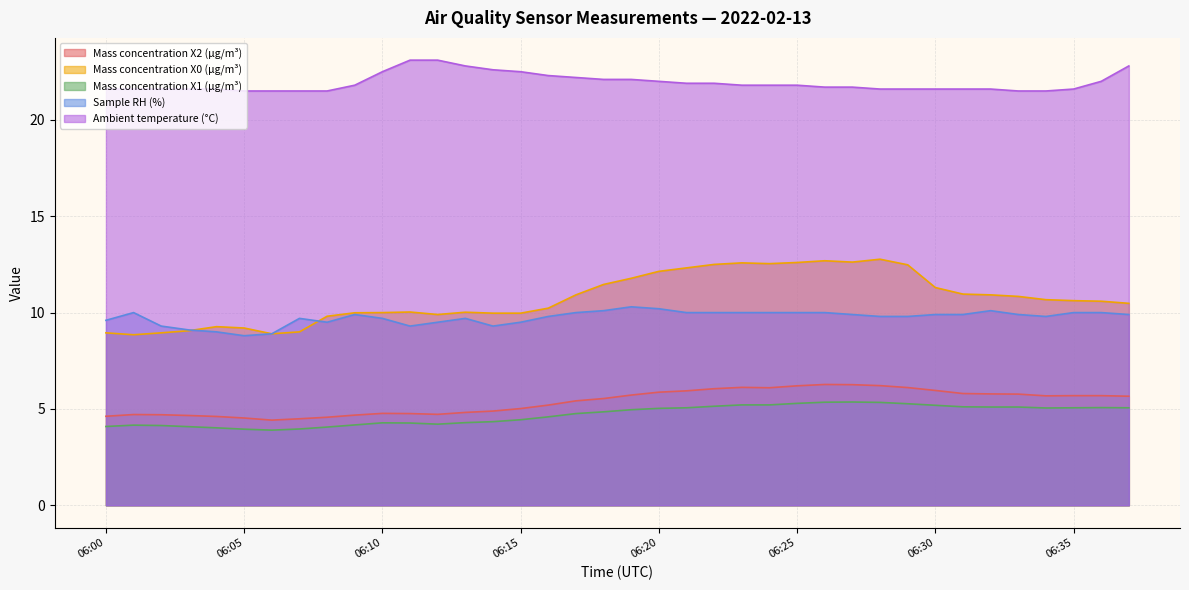

Reading right to left, extract all data points from this chart.

Mass concentration X2 (μg/m³): 5.7	5.7	5.7	5.7	5.8	5.8	5.8	6.0	6.1	6.2	6.3	6.3	6.2	6.1	6.1	6.0	5.9	5.9	5.7	5.5	5.4	5.2	5.0	4.9	4.8	4.7	4.8	4.8	4.7	4.6	4.5	4.4	4.5	4.6	4.7	4.7	4.7	4.6
Mass concentration X0 (μg/m³): 10.5	10.6	10.6	10.7	10.8	10.9	11.0	11.3	12.5	12.8	12.6	12.7	12.6	12.5	12.6	12.5	12.3	12.1	11.8	11.5	10.9	10.2	10.0	10.0	10.0	9.9	10.0	10.0	10.0	9.8	9.0	8.9	9.2	9.3	9.1	8.9	8.8	8.9
Mass concentration X1 (μg/m³): 5.1	5.1	5.1	5.0	5.1	5.1	5.1	5.2	5.3	5.3	5.4	5.3	5.3	5.2	5.2	5.1	5.1	5.0	5.0	4.8	4.8	4.6	4.4	4.3	4.3	4.2	4.3	4.3	4.2	4.1	4.0	3.9	4.0	4.0	4.1	4.1	4.2	4.1
Sample RH (%): 9.9	10.0	10.0	9.8	9.9	10.1	9.9	9.9	9.8	9.8	9.9	10.0	10.0	10.0	10.0	10.0	10.0	10.2	10.3	10.1	10.0	9.8	9.5	9.3	9.7	9.5	9.3	9.7	9.9	9.5	9.7	8.9	8.8	9.0	9.1	9.3	10.0	9.6
Ambient temperature (°C): 22.8	22.0	21.6	21.5	21.5	21.6	21.6	21.6	21.6	21.6	21.7	21.7	21.8	21.8	21.8	21.9	21.9	22.0	22.1	22.1	22.2	22.3	22.5	22.6	22.8	23.1	23.1	22.5	21.8	21.5	21.5	21.5	21.5	21.6	21.6	21.6	21.6	21.6